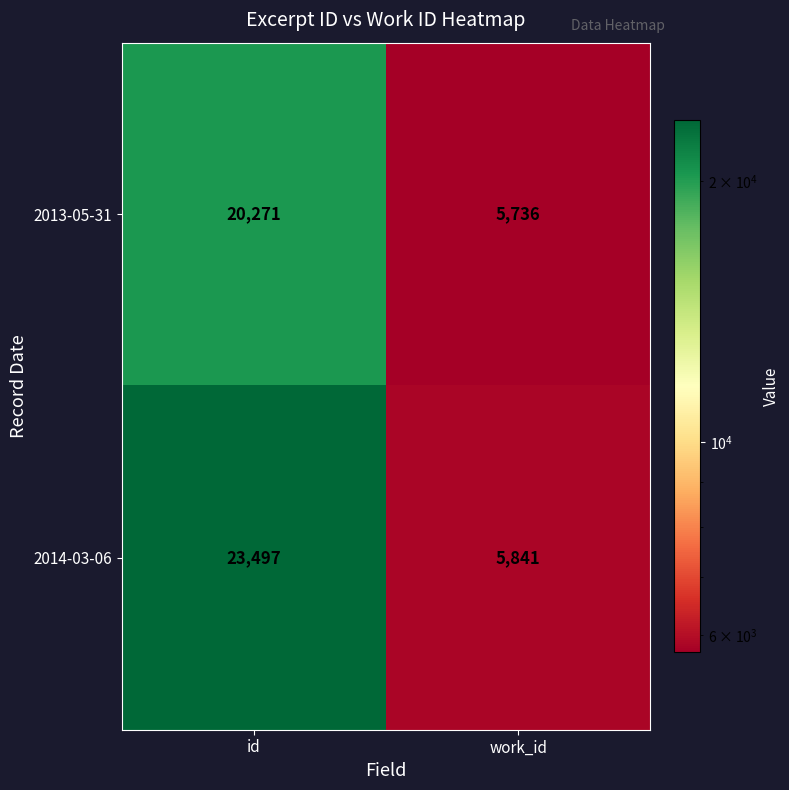

The value of 2014-03-06 at work_id is 5841. True or false?

True